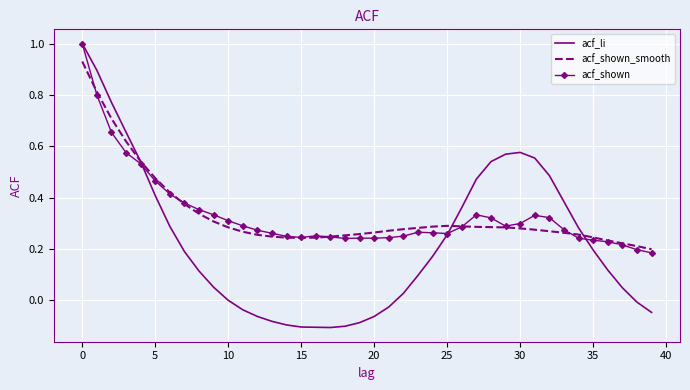

Which series has the widest spread of values?

acf_li